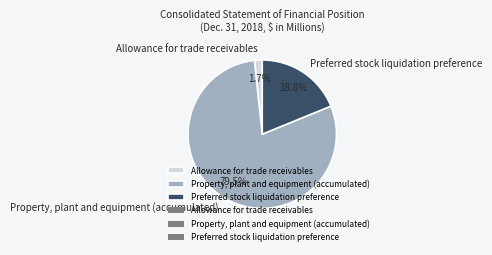

Which category has the smallest portion of the pie?

Allowance for trade receivables